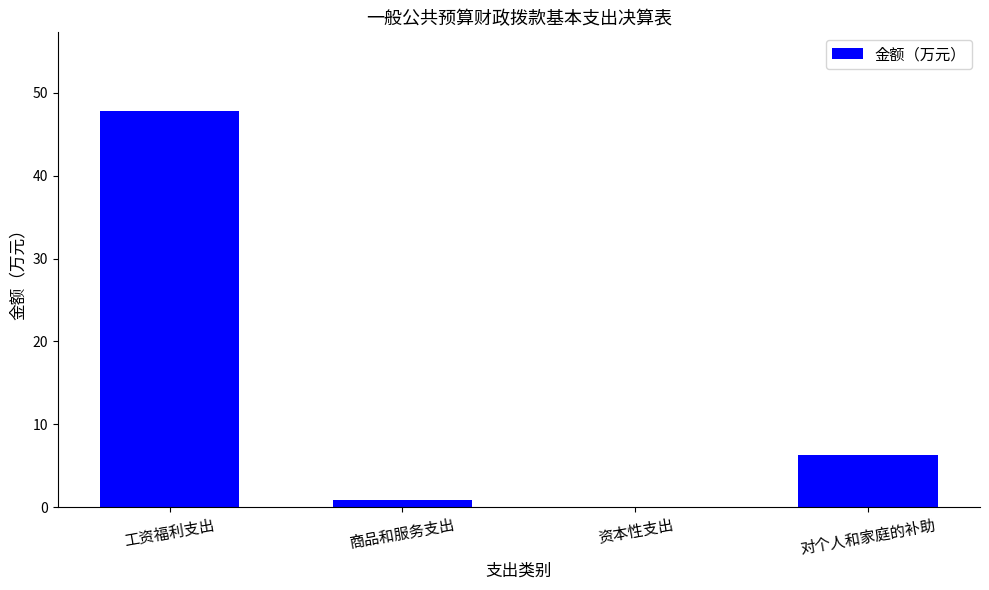

What is the sum of the values at 对个人和家庭的补助 and 工资福利支出?

54.0